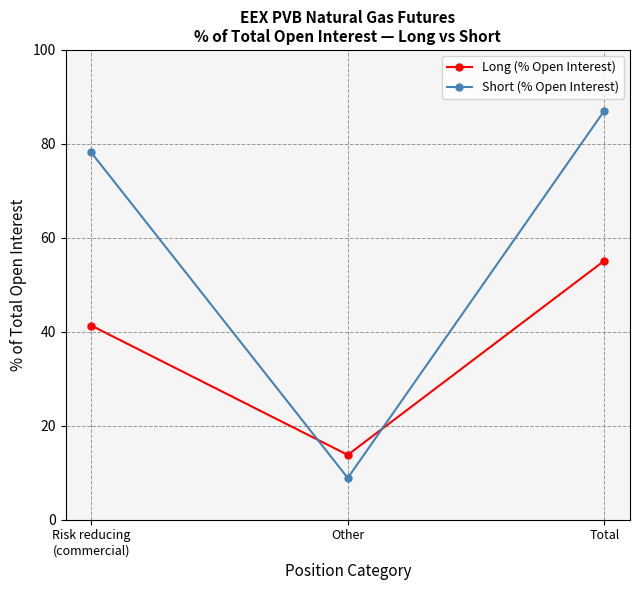

What is the maximum value shown in the chart?

87.1